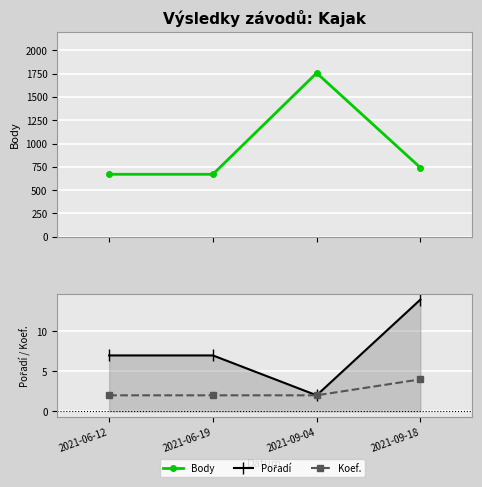

Reading right to left, extract all data points from this chart.

Body: 741	1758	670	670
Pořadí: 14	2	7	7
Koef.: 4	2	2	2